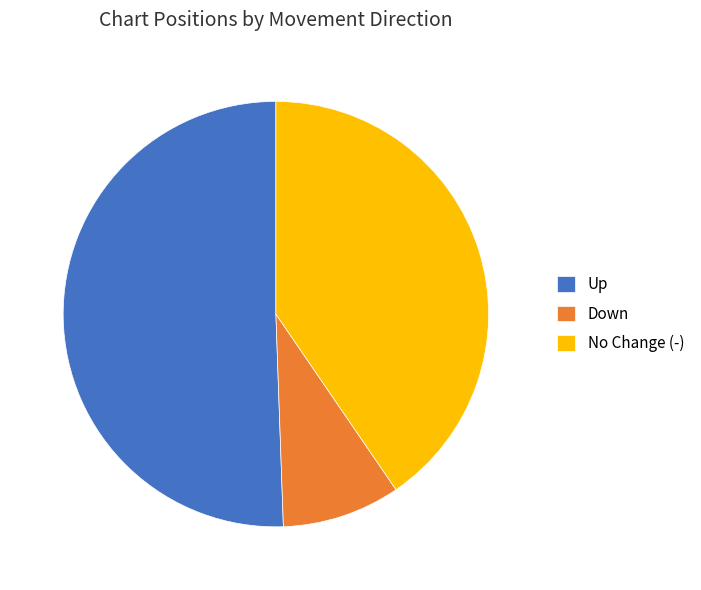

What is the smallest slice in the pie chart?

Down